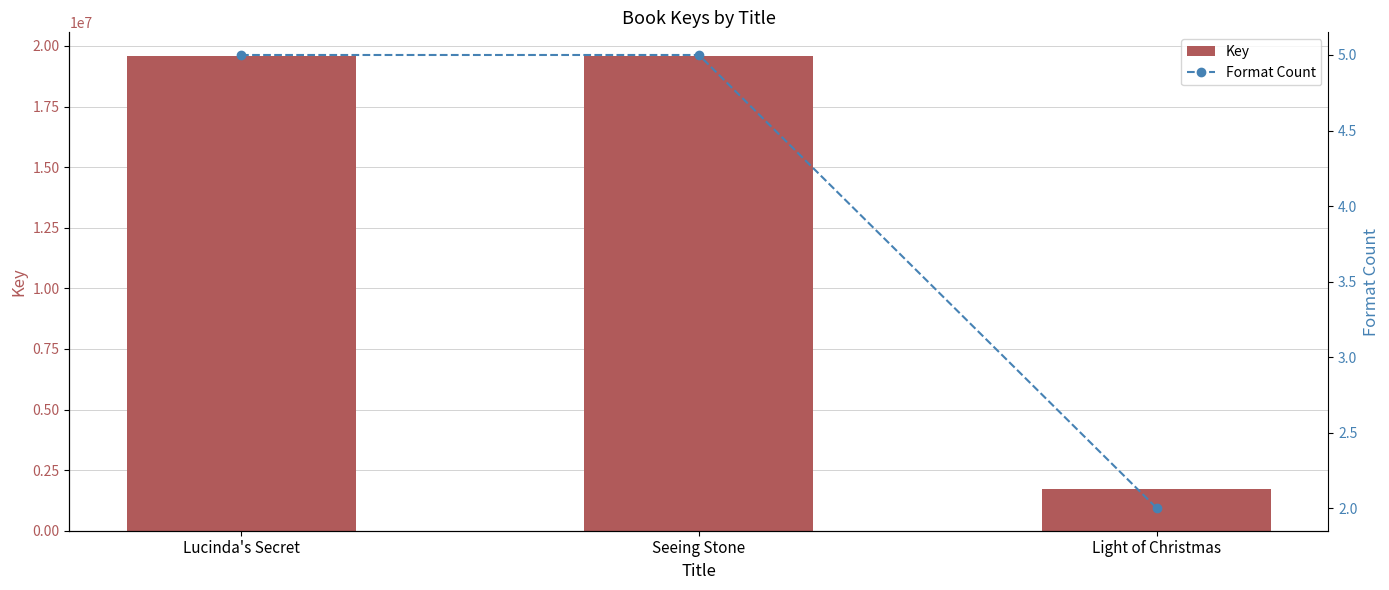

How many groups of bars are there?

3